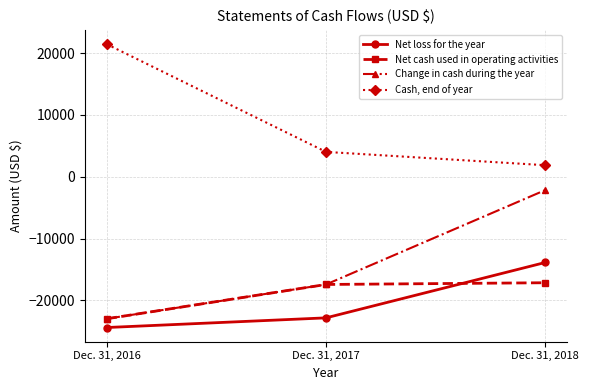

What is the difference between the highest and lowest values at Dec. 31, 2018?

19020